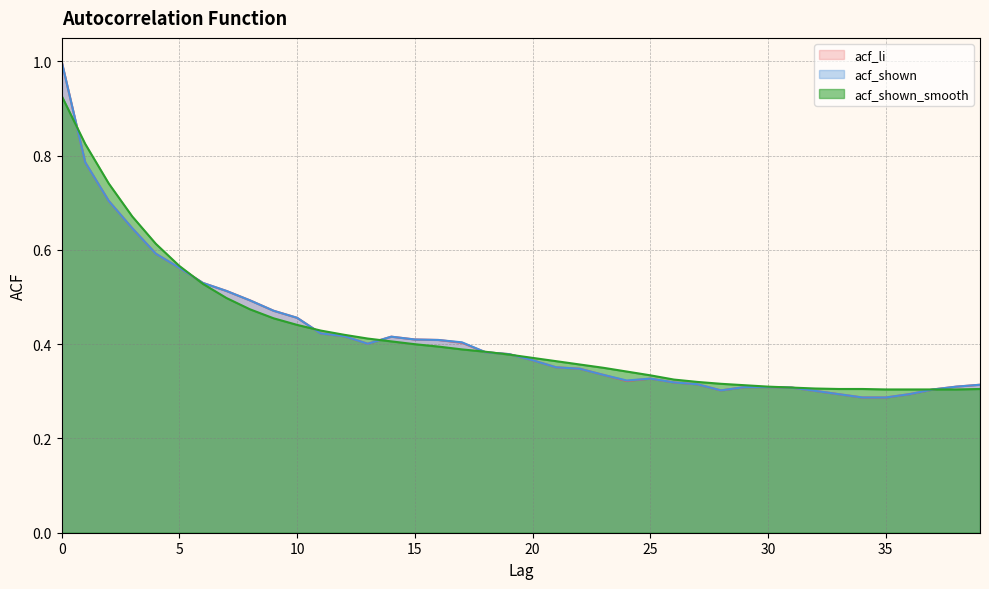

Does the chart display data point markers on the line(s)?

No